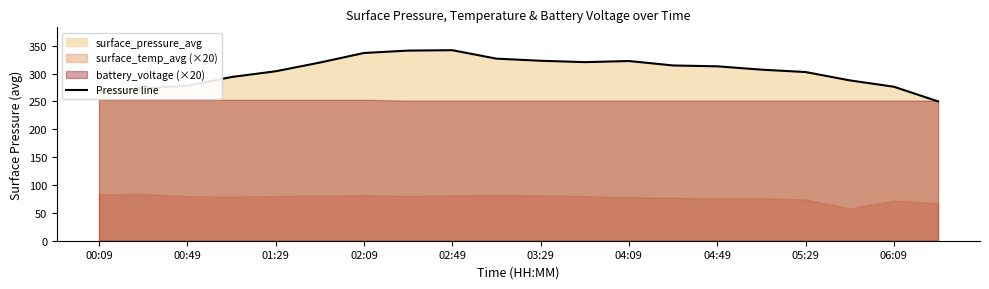

What is the lowest value of the Pressure line series?

250.0